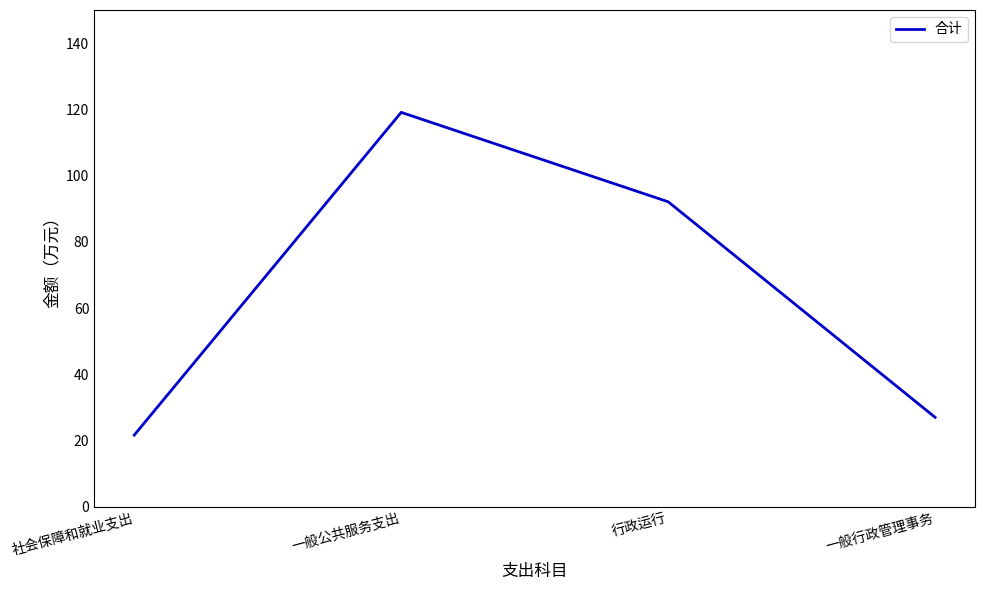

Where is the first local maximum?

一般公共服务支出